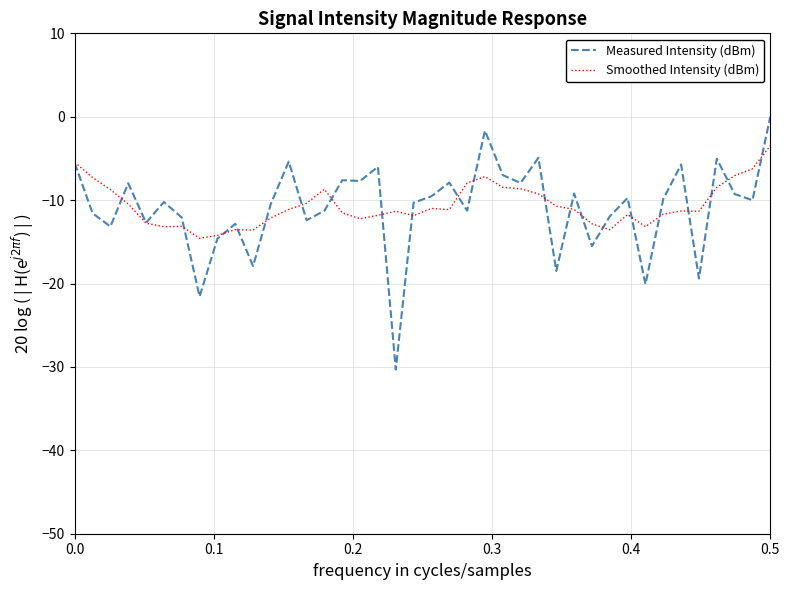

What is the minimum value shown in the chart?

-30.3